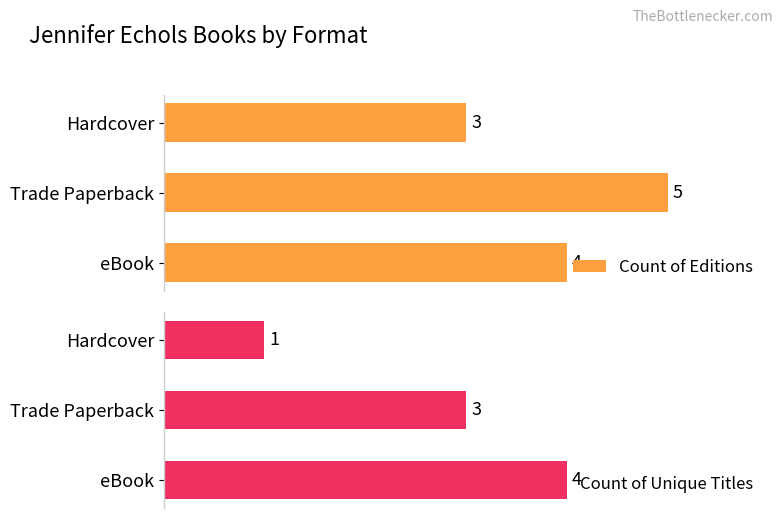

Reading left to right, transcribe all the data shown in this chart.

Count of Editions: 3	5	4
Count of Unique Titles: 1	3	4